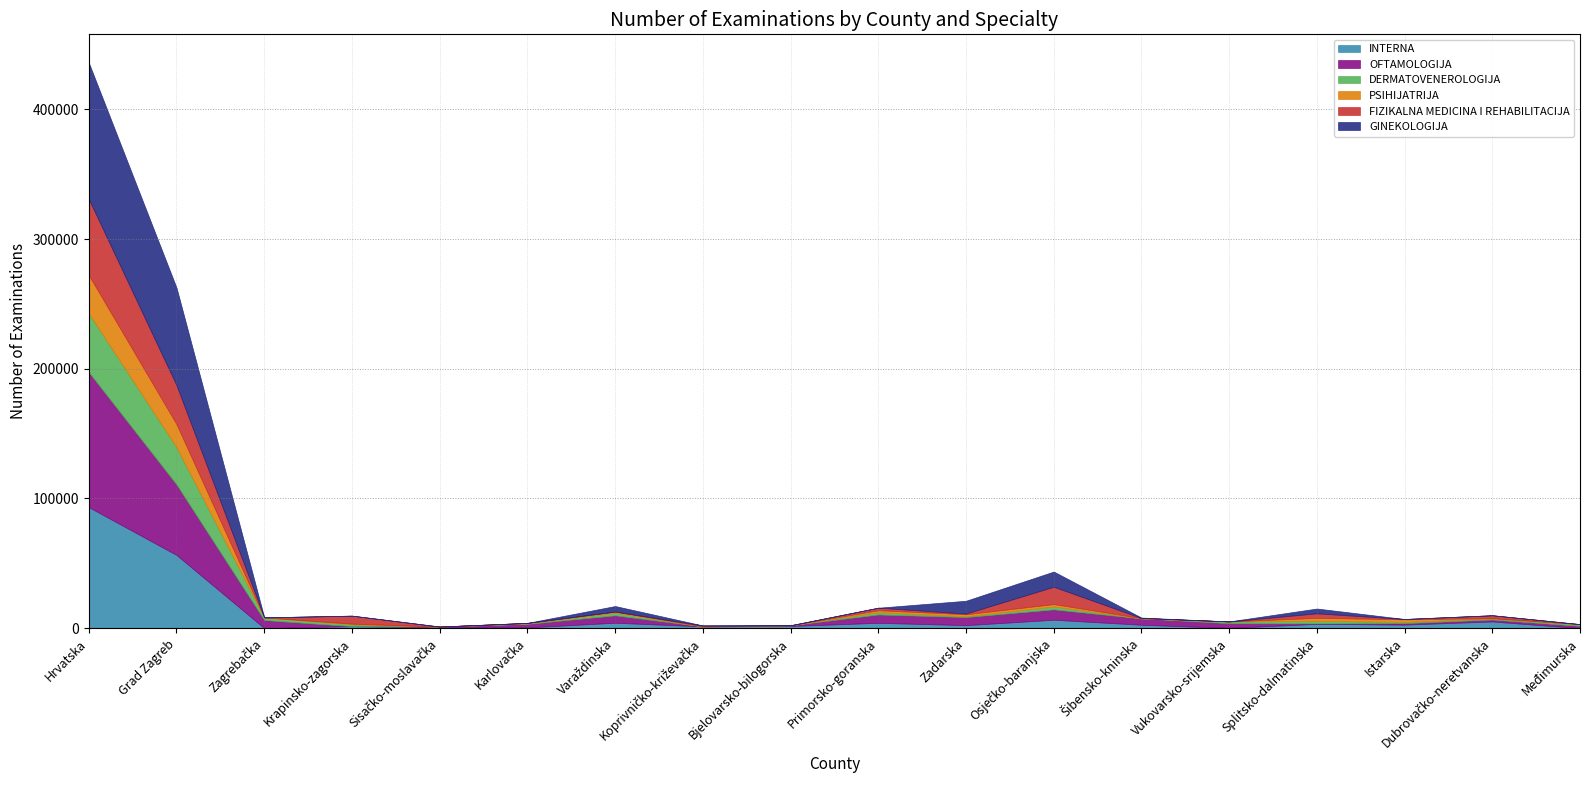

Between which two adjacent categories do INTERNA and DERMATOVENEROLOGIJA first intersect?

Grad Zagreb and Zagrebačka